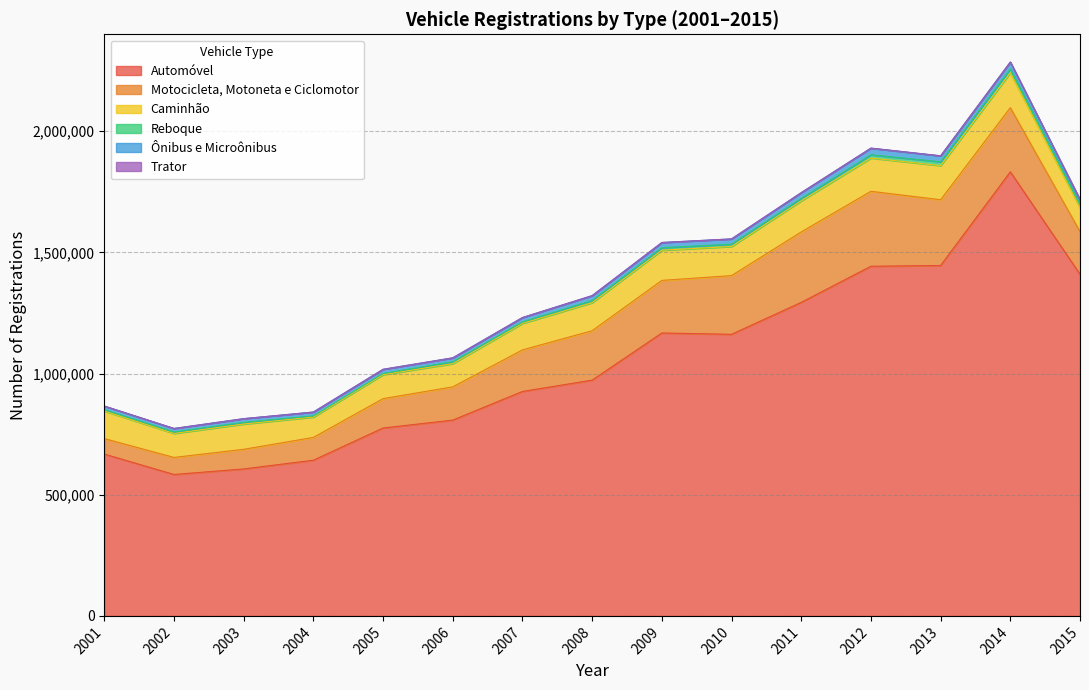

How many values in the Trator series are below 178?

7